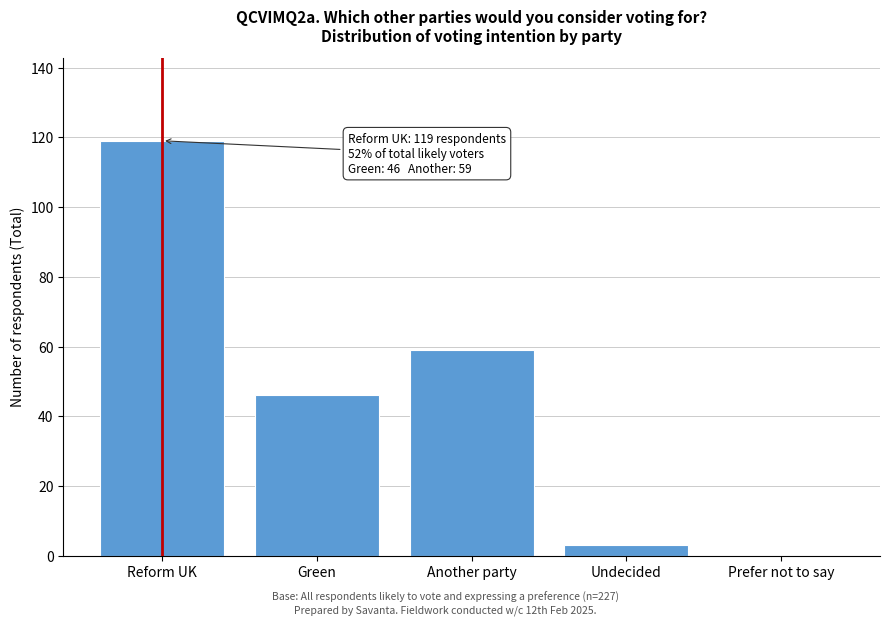

Reading left to right, transcribe all the data shown in this chart.

Reform UK=119	Green=46	Another party=59	Undecided=3	Prefer not to say=0